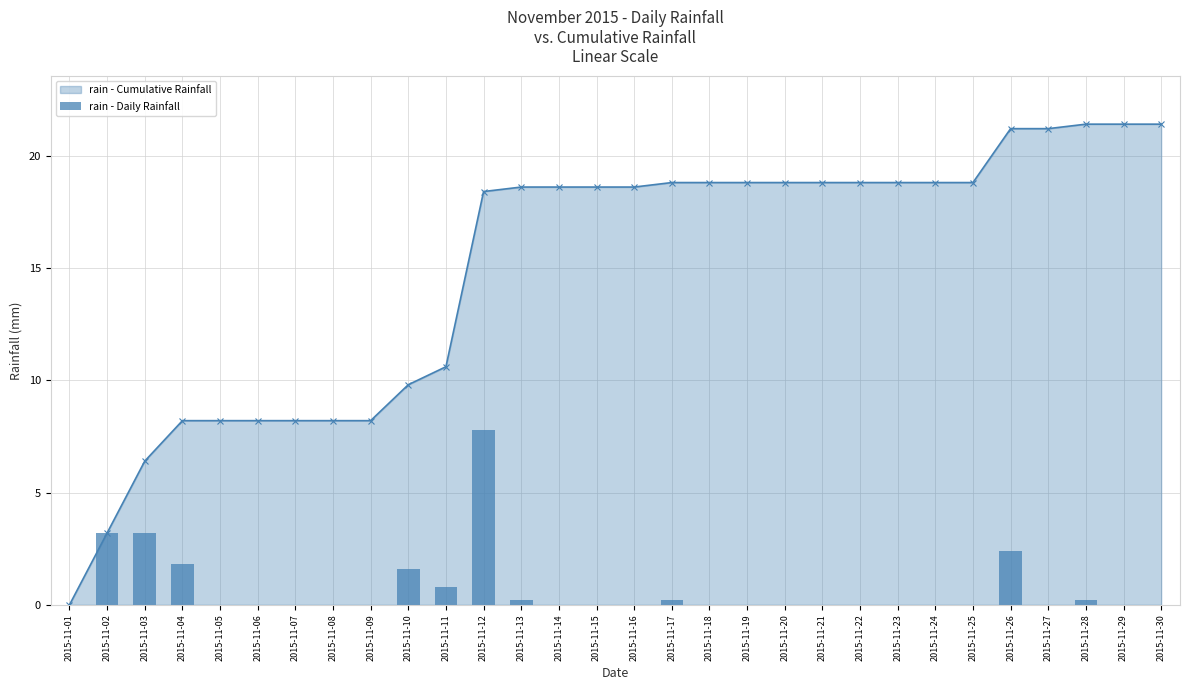

Reading left to right, list all the values displayed in this chart.

2015-11-01=0.0	2015-11-02=3.2	2015-11-03=3.2	2015-11-04=1.8	2015-11-05=0.0	2015-11-06=0.0	2015-11-07=0.0	2015-11-08=0.0	2015-11-09=0.0	2015-11-10=1.6	2015-11-11=0.8	2015-11-12=7.8	2015-11-13=0.2	2015-11-14=0.0	2015-11-15=0.0	2015-11-16=0.0	2015-11-17=0.2	2015-11-18=0.0	2015-11-19=0.0	2015-11-20=0.0	2015-11-21=0.0	2015-11-22=0.0	2015-11-23=0.0	2015-11-24=0.0	2015-11-25=0.0	2015-11-26=2.4	2015-11-27=0.0	2015-11-28=0.2	2015-11-29=0.0	2015-11-30=0.0